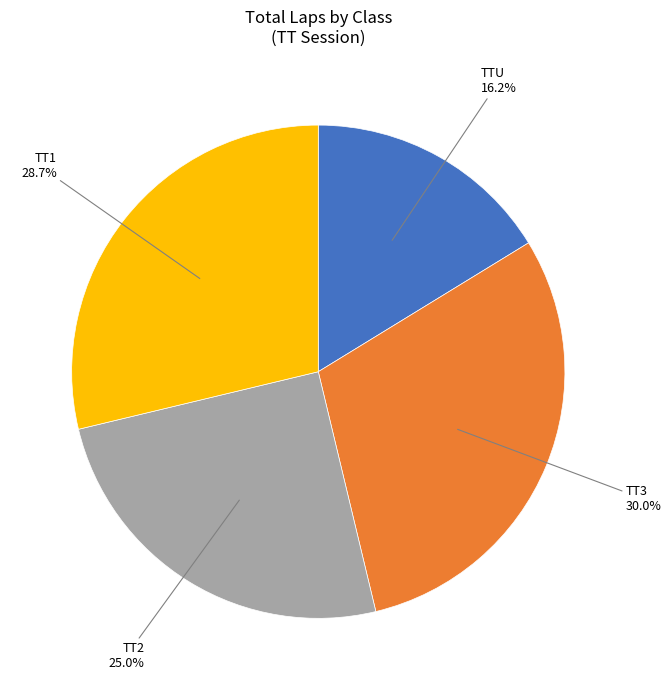

How many segments does this pie chart have?

4